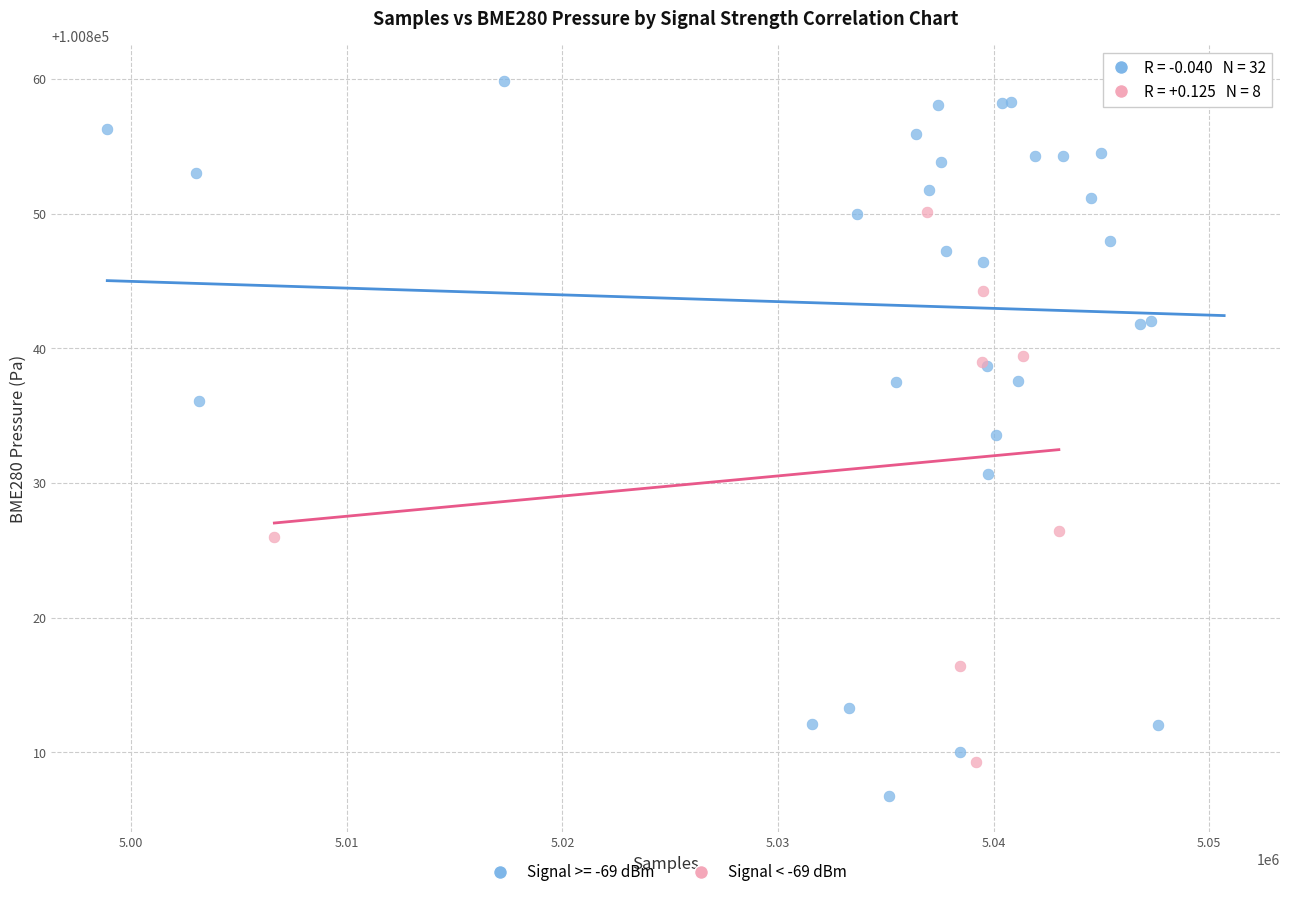

Which series has the largest Y range (max minus min)?

Signal >= -69 dBm